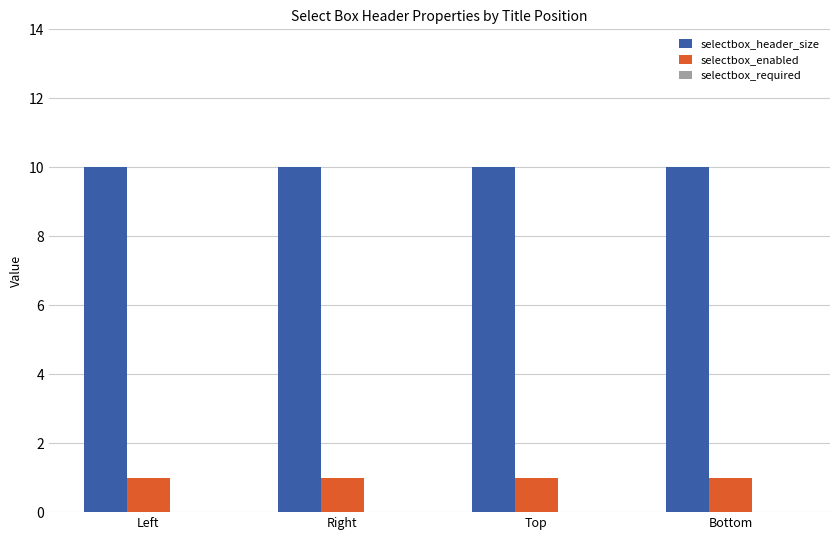

What is the spread (max minus min) of values at Right?

9